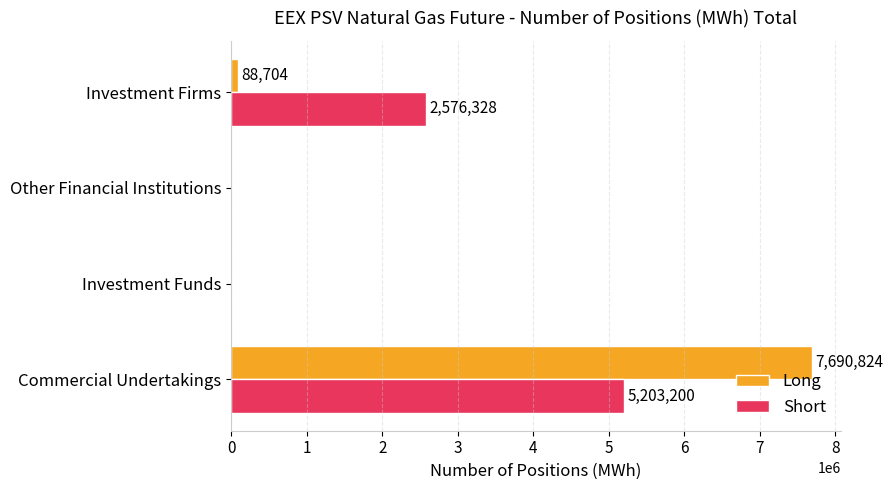

How many series are shown in this chart?

2